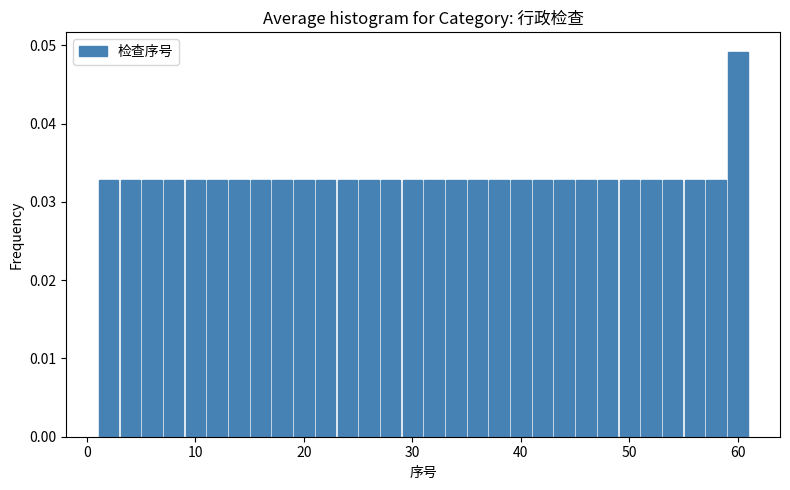

Read against the x-axis, roughly where is the centre of the tallest bar?

60